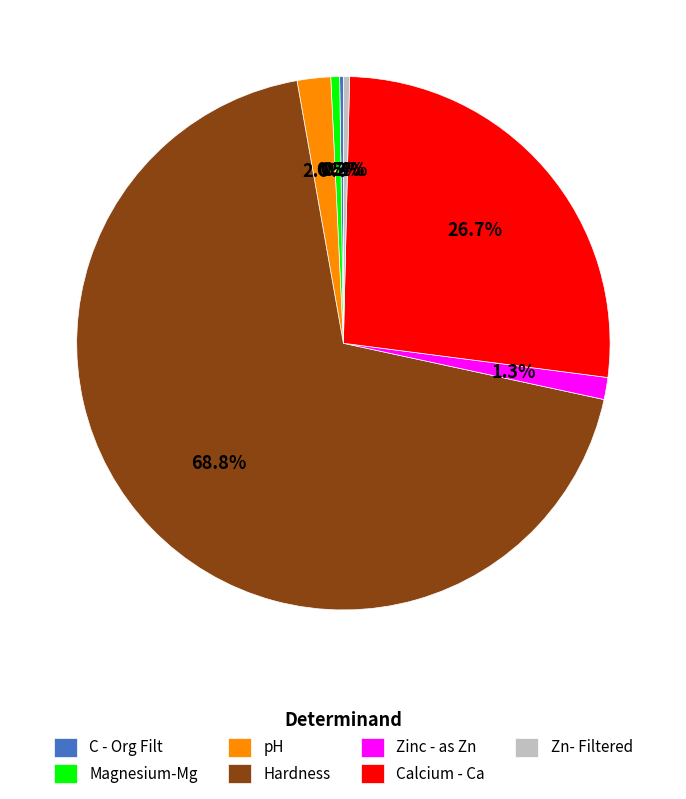

What percentage do pH and Zn- Filtered together represent?

2.4%